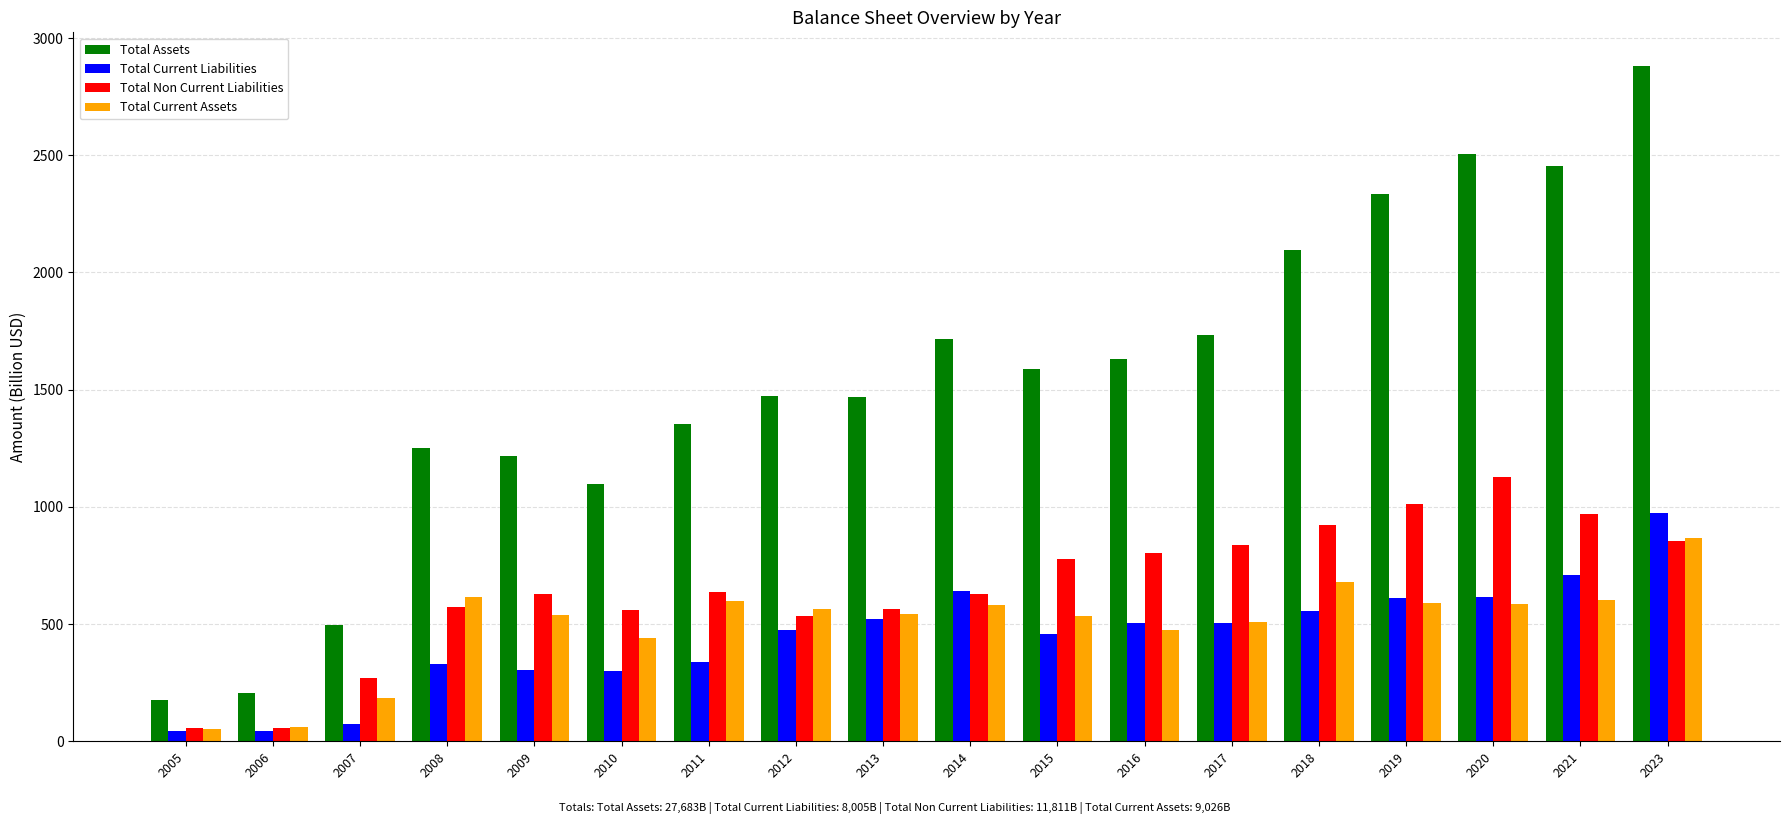

What is the sum of the Total Non Current Liabilities values at 2015 and 2023?

1633.2